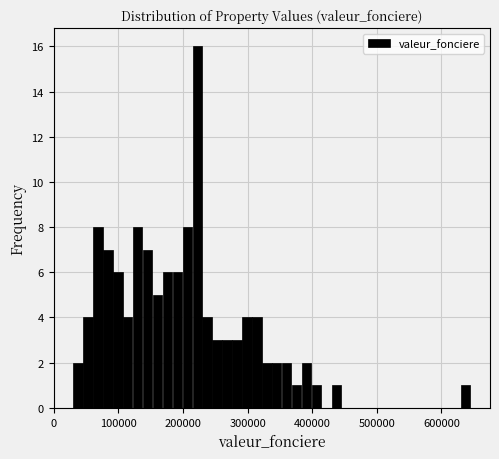

Around what value on the x-axis is the tallest bar? Give the approximate position of its centre, as read against the axis.

220000